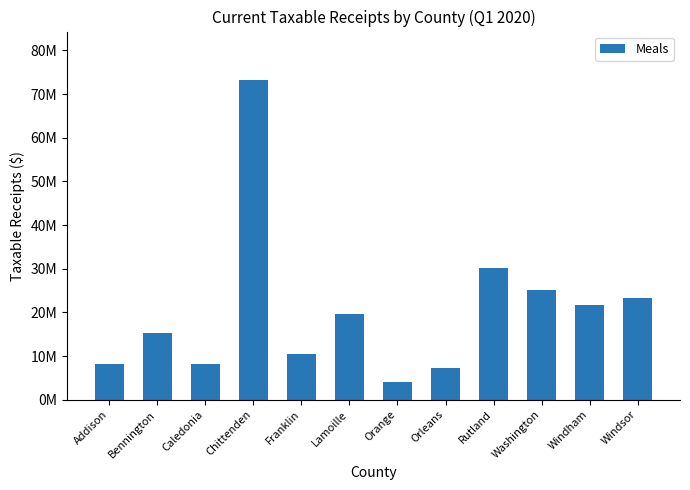

The value at Windham is 29860293.0. True or false?

False